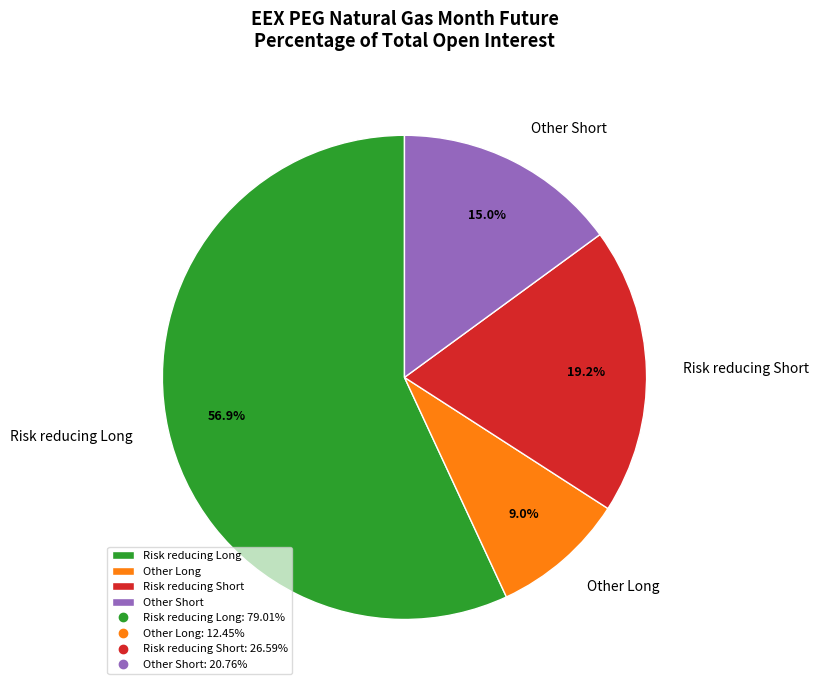

Between Risk reducing Short and Other Long, which is larger?

Risk reducing Short